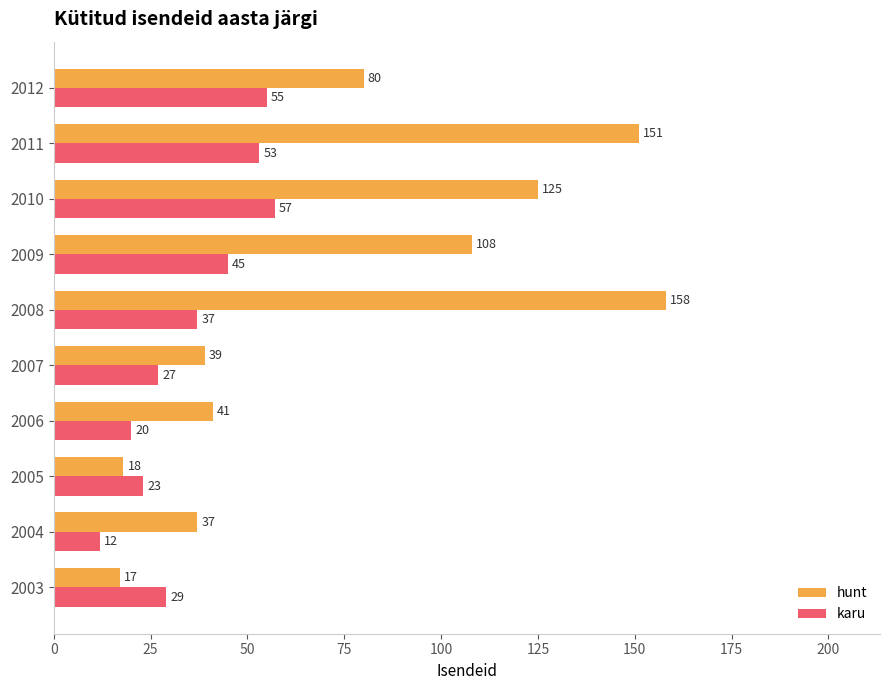

Which series has the widest spread of values?

hunt